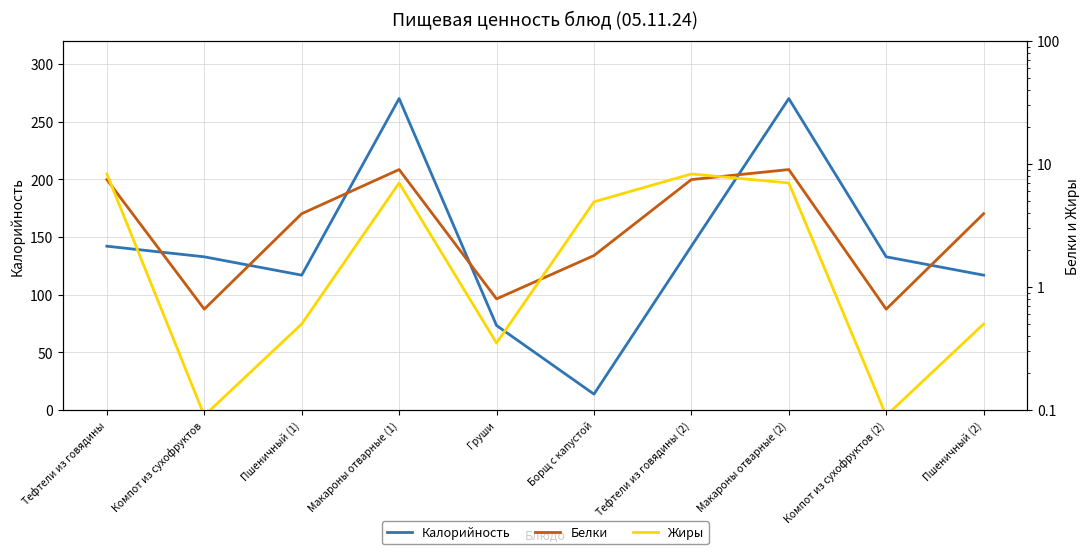

Does the chart display data point markers on the line(s)?

No